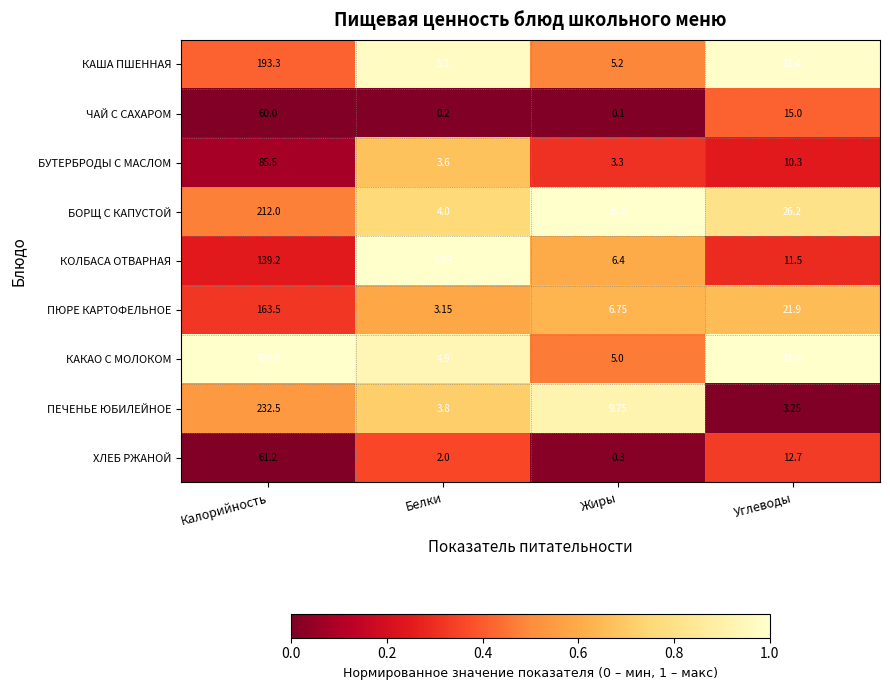

Is the value of КОЛБАСА ОТВАРНАЯ at Калорийность greater than the value of КАША ПШЕННАЯ at Жиры?

Yes